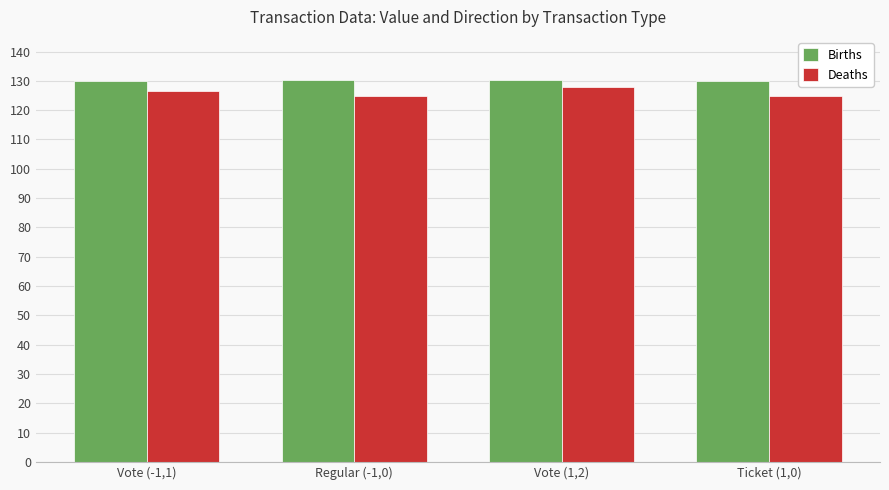

True or false: Deaths has a value of 180.8 at Ticket (1,0).

False